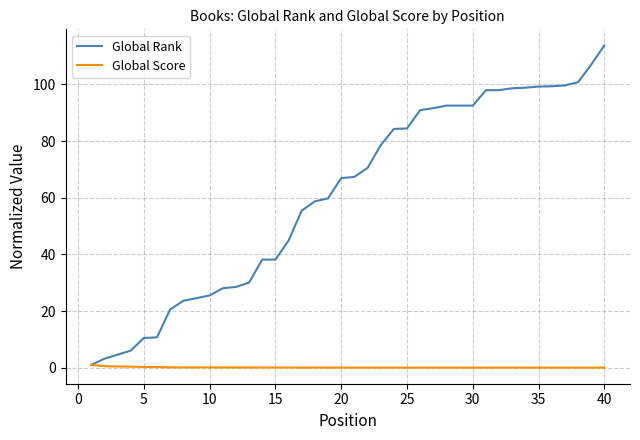

Which series has the widest spread of values?

Global Rank